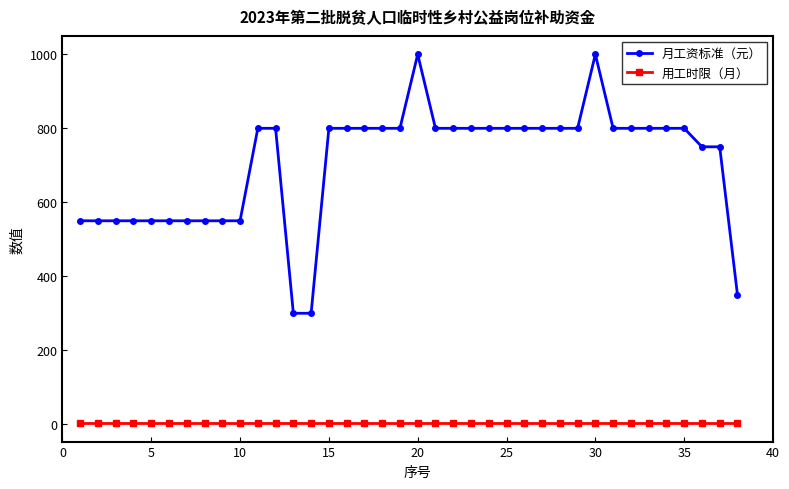

Which series has the largest range (max minus min)?

月工资标准（元）